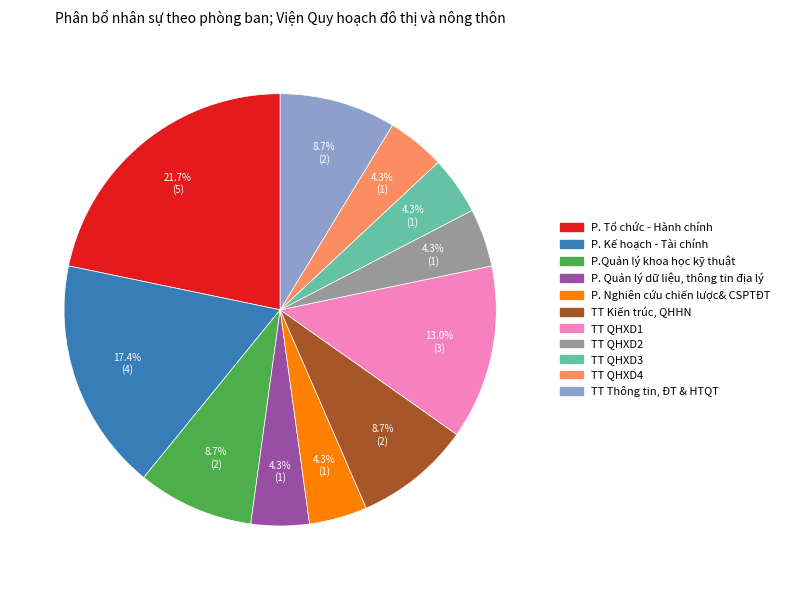

Approximately how many times larger is the value at P. Kế hoạch - Tài chính compared to P. Tổ chức - Hành chính?

0.8